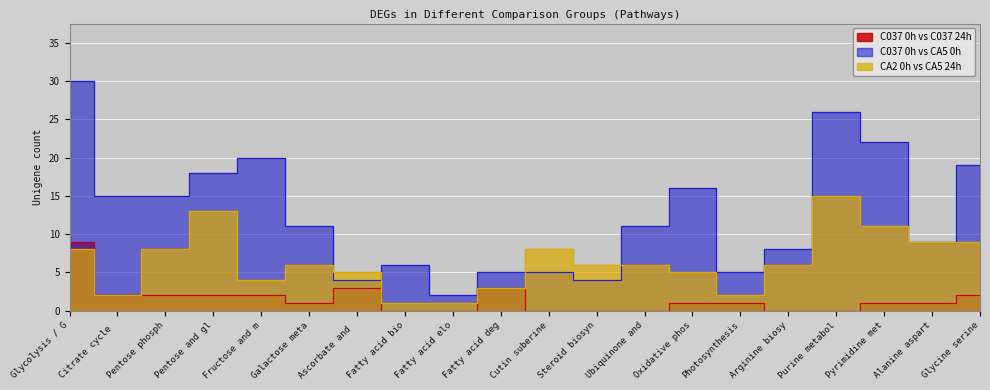

At which category does CA2 0h vs CA5 24h reach its first local valley?

Citrate cycle